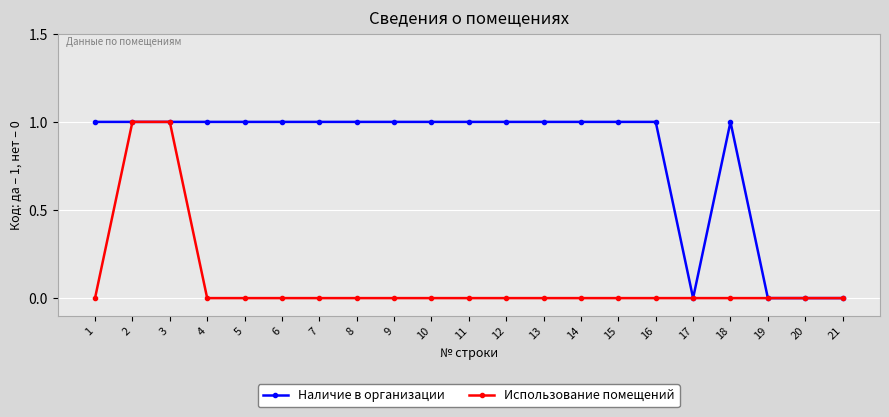

Count the Использование помещений values in the range 0 to 1.

21